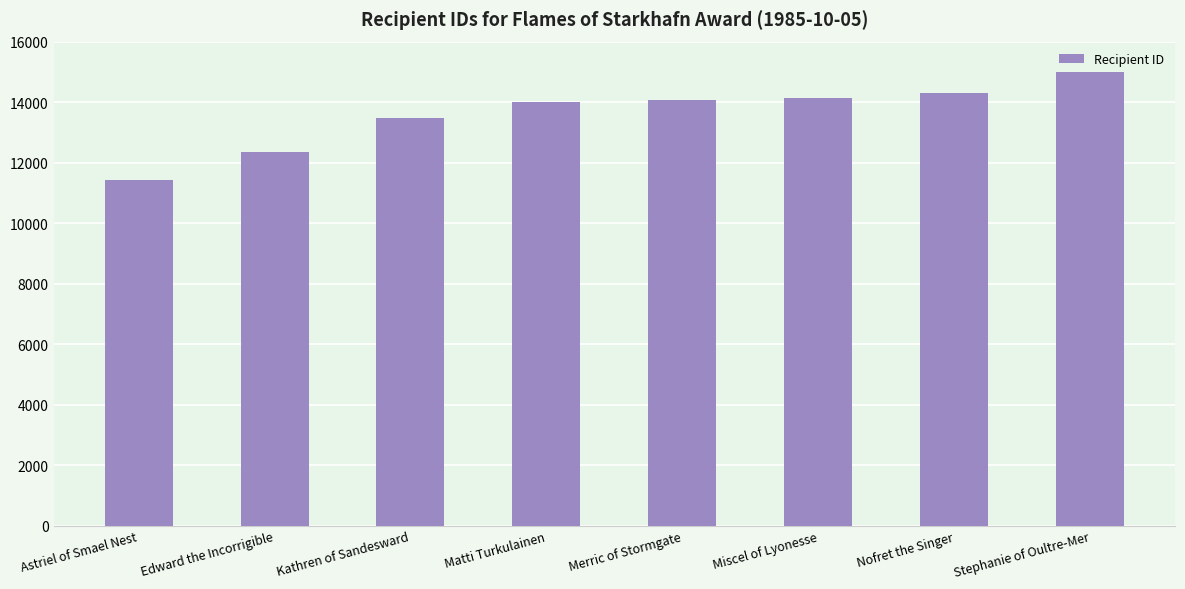

What is the label of the 2nd bar from the left?

Edward the Incorrigible